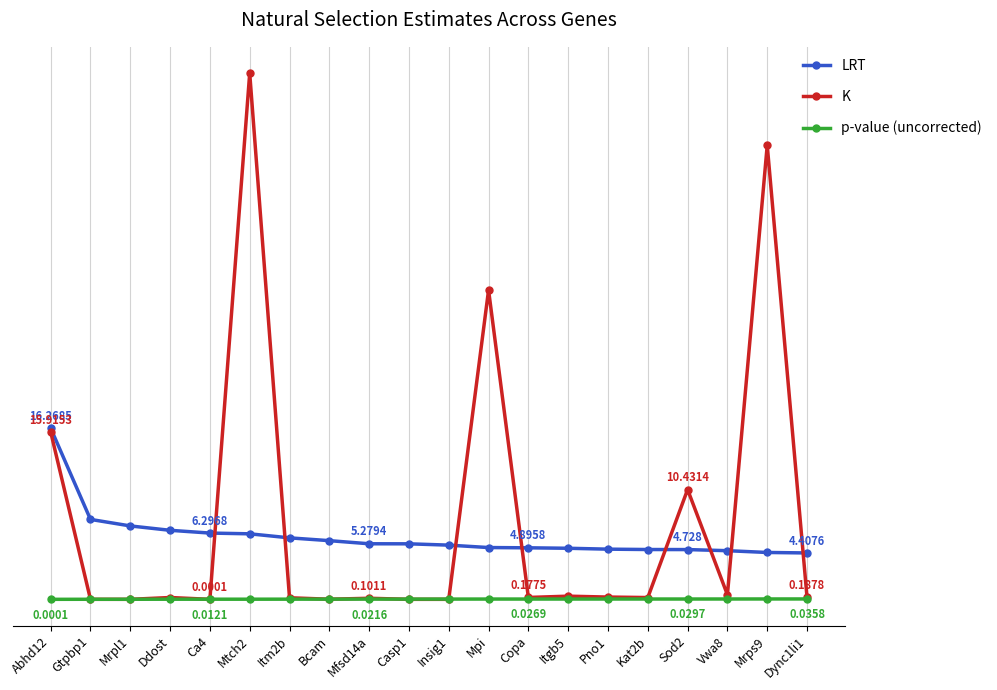

Reading left to right, what are all the values shown in this chart?

LRT: Abhd12=16.3	Gtpbp1=7.6	Mrpl1=7.0	Ddost=6.6	Ca4=6.3	Mtch2=6.2	Itm2b=5.8	Bcam=5.6	Mfsd14a=5.3	Casp1=5.3	Insig1=5.2	Mpi=4.9	Copa=4.9	Itgb5=4.9	Pno1=4.8	Kat2b=4.7	Sod2=4.7	Vwa8=4.6	Mrps9=4.5	Dync1li1=4.4
K: Abhd12=15.9	Gtpbp1=0.0	Mrpl1=0.0	Ddost=0.2	Ca4=0.0	Mtch2=50.0	Itm2b=0.1	Bcam=0.0	Mfsd14a=0.1	Casp1=0.0	Insig1=0.0	Mpi=29.4	Copa=0.2	Itgb5=0.3	Pno1=0.2	Kat2b=0.2	Sod2=10.4	Vwa8=0.4	Mrps9=43.1	Dync1li1=0.2
p-value (uncorrected): Abhd12=0.0	Gtpbp1=0.0	Mrpl1=0.0	Ddost=0.0	Ca4=0.0	Mtch2=0.0	Itm2b=0.0	Bcam=0.0	Mfsd14a=0.0	Casp1=0.0	Insig1=0.0	Mpi=0.0	Copa=0.0	Itgb5=0.0	Pno1=0.0	Kat2b=0.0	Sod2=0.0	Vwa8=0.0	Mrps9=0.0	Dync1li1=0.0